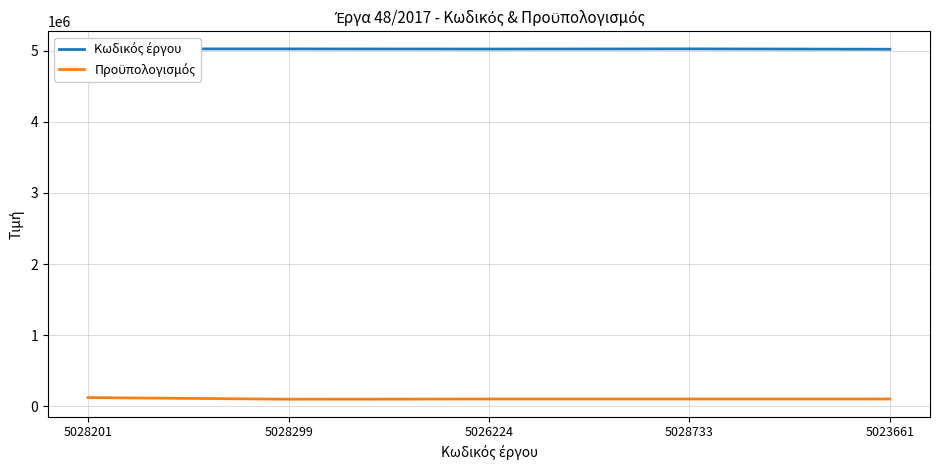

What is the greatest value displayed?

5028733.0